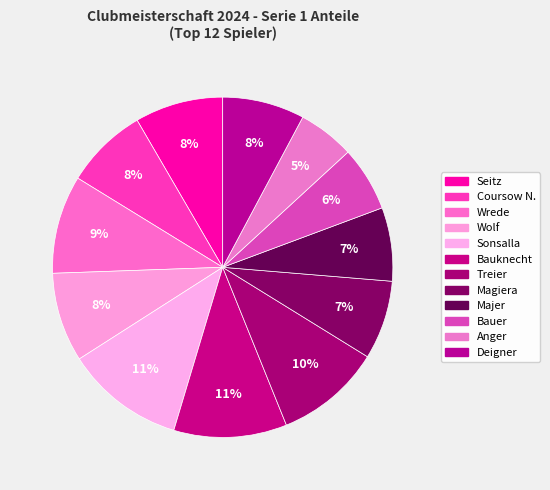

The Bauknecht slice represents 11% of the pie. True or false?

True